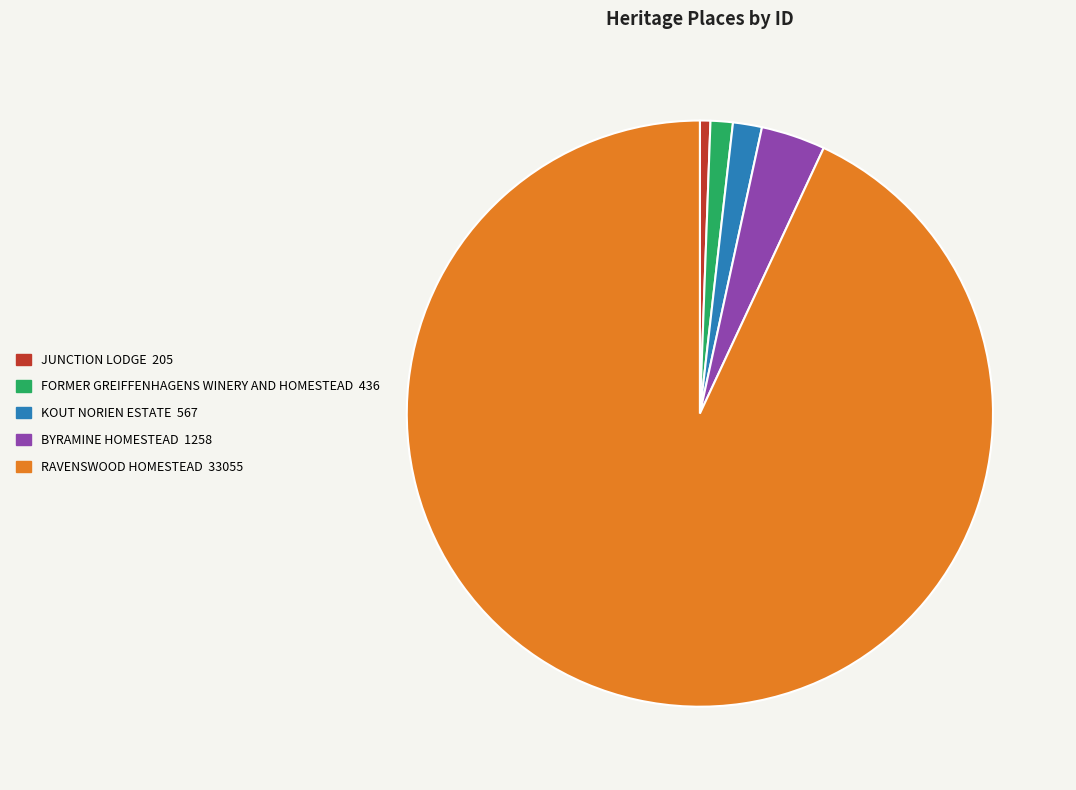

The RAVENSWOOD HOMESTEAD slice represents 99% of the pie. True or false?

False